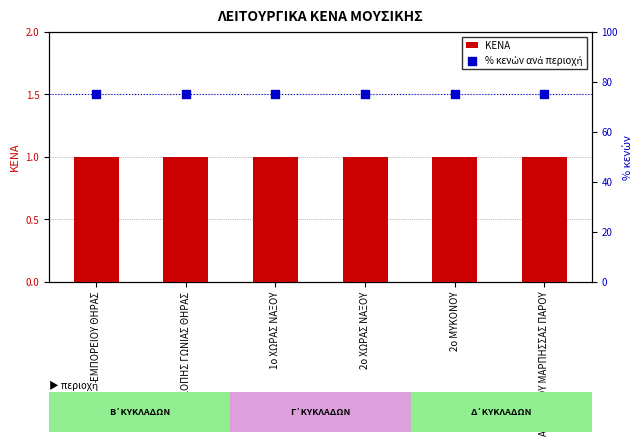

Which series has the widest spread of Y values?

ΚΕΝΑ